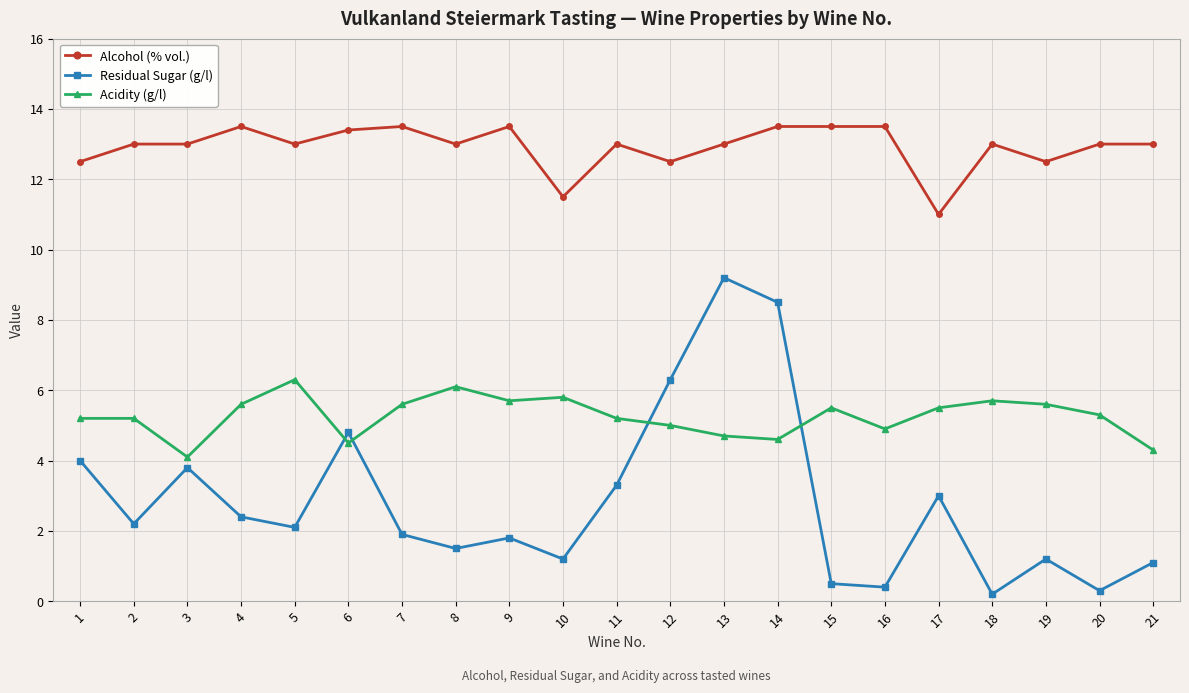

The value of Alcohol (% vol.) at 20 is 23.1. True or false?

False